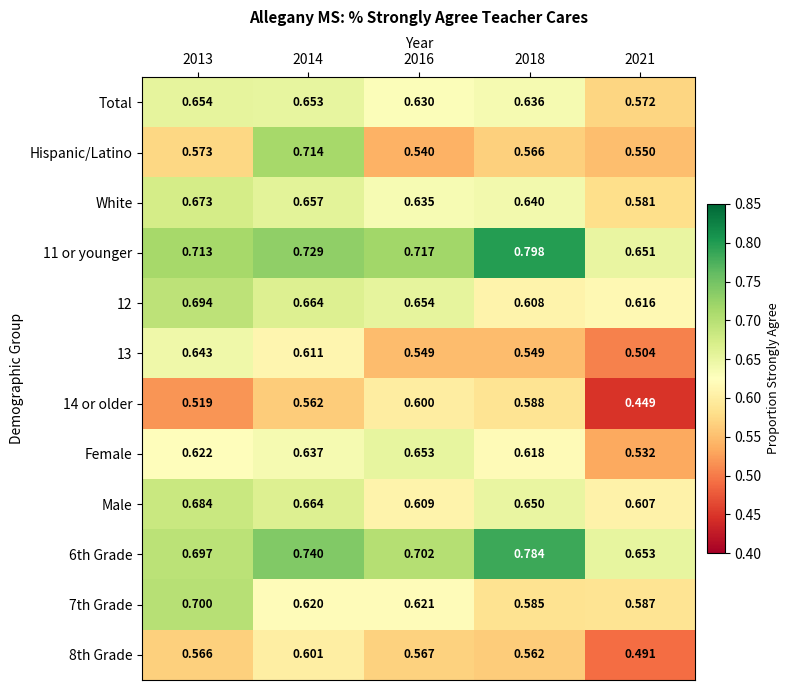

Is the value of Hispanic/Latino at 2016 greater than the value of White at 2018?

No